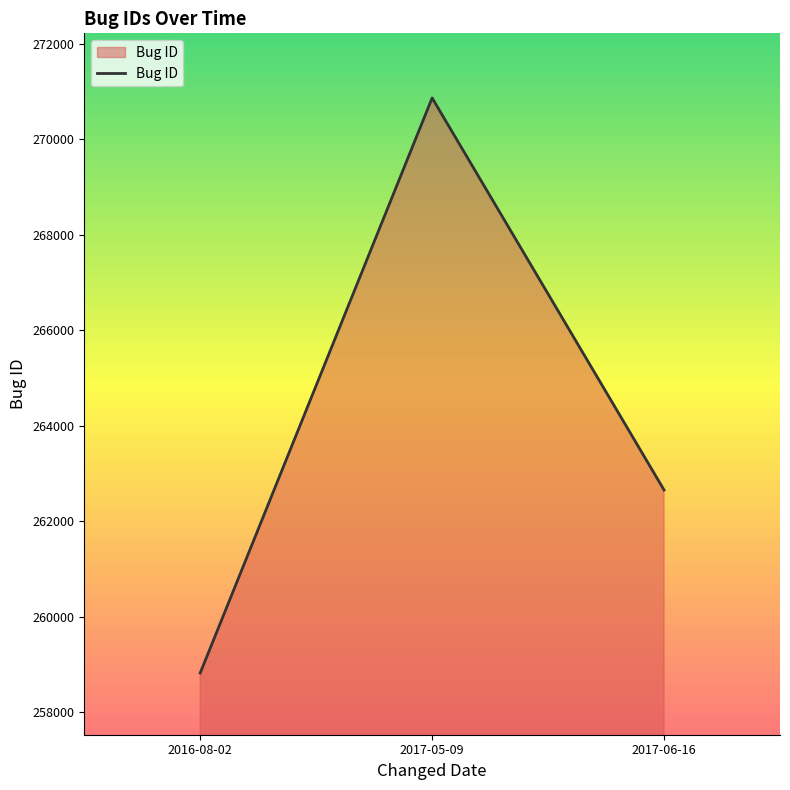

The chart shows a value of 154381 at 2017-06-16. True or false?

False